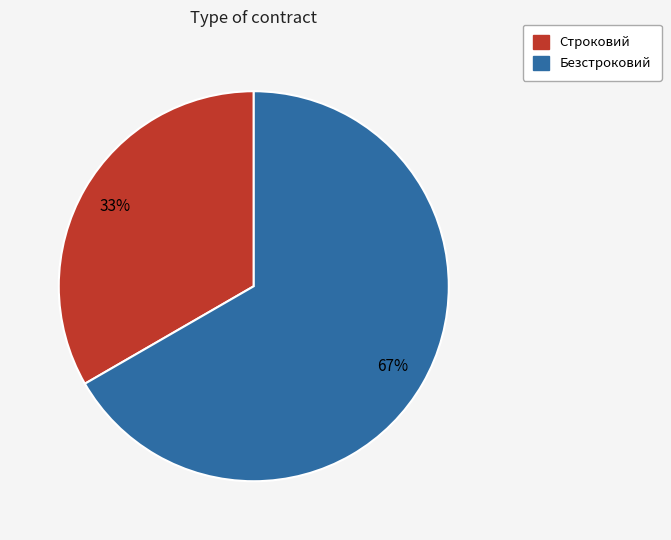

What is the smallest slice in the pie chart?

Строковий